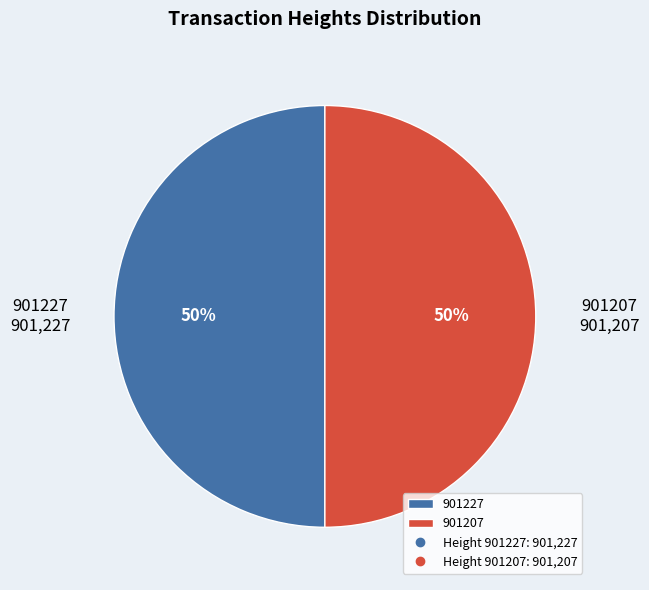

Combined, do 901207 and 901227 account for over 50%?

Yes